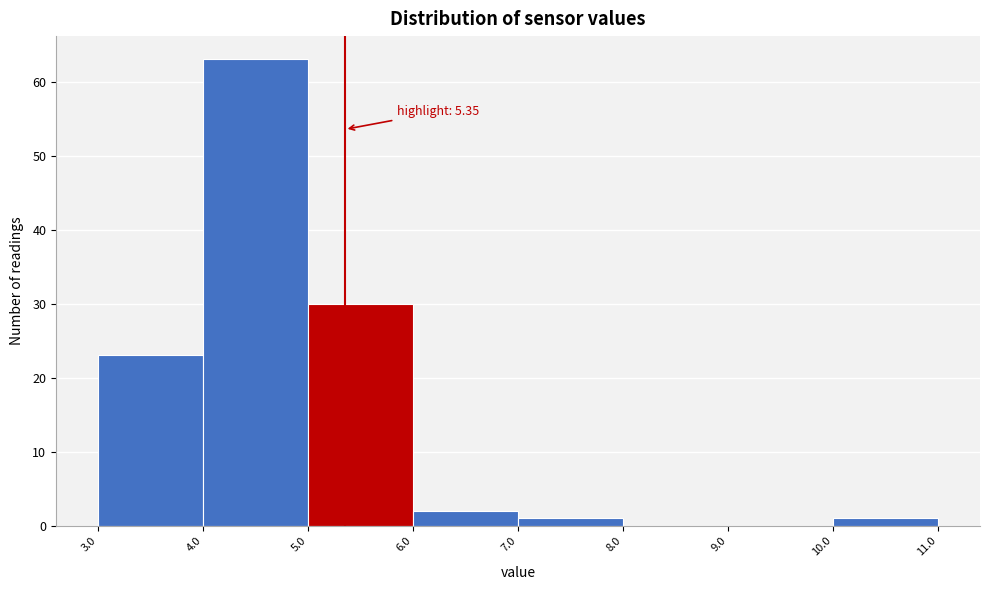

Which range on the x-axis has the tallest bar?

4.0 to 5.0